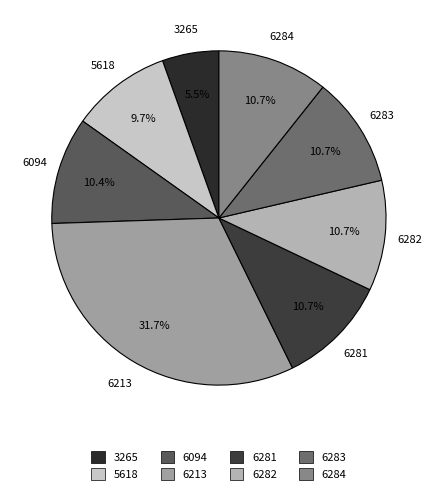

Which has a higher value, 6282 or 3265?

6282